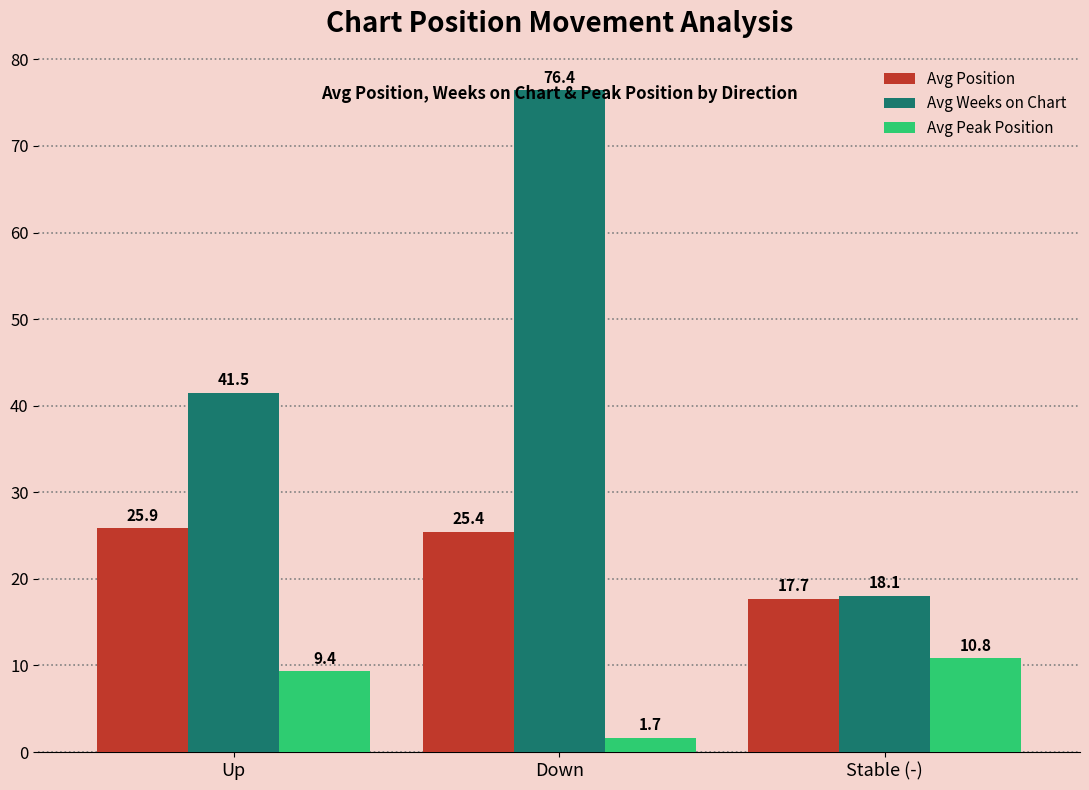

At which label does Avg Peak Position reach its minimum?

Down